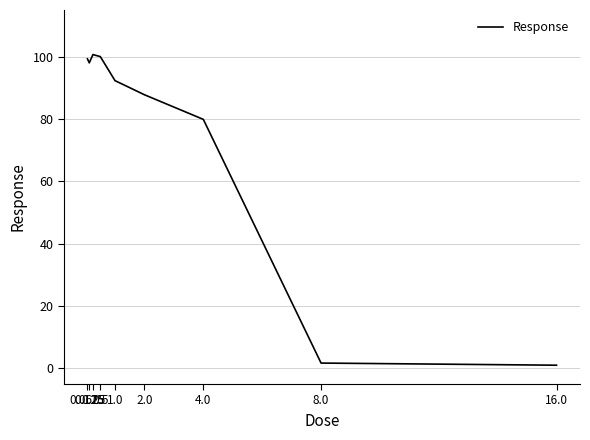

What position from the left is 16.0?

9